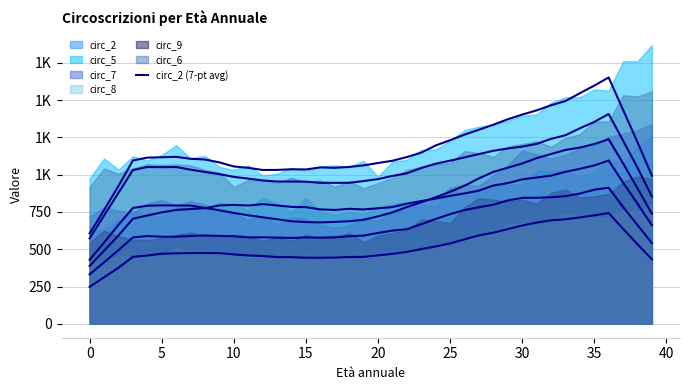

What is the value of the 37th point from the left?

1095.0